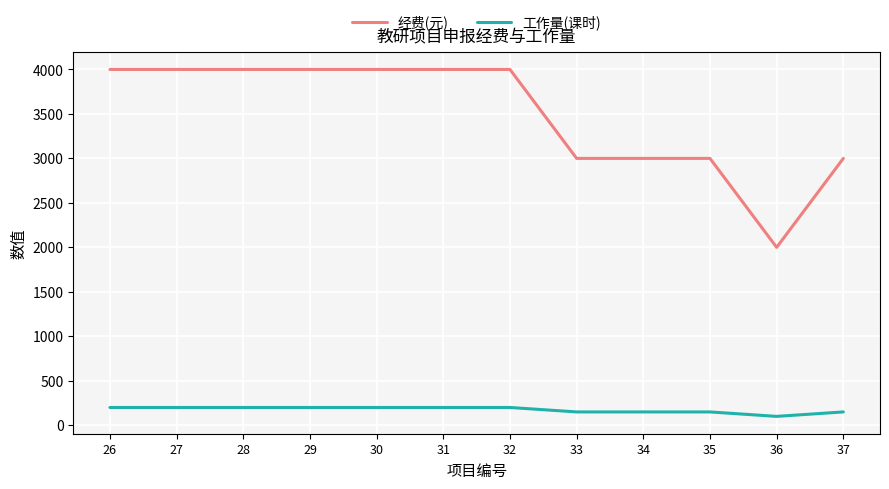

How many series are shown in this chart?

2